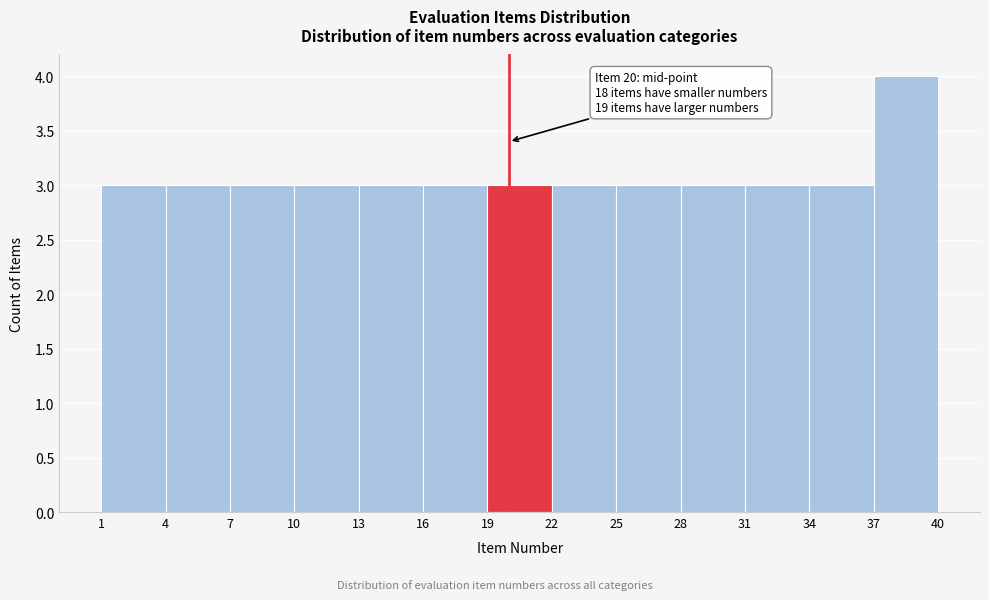

Over which range of the x-axis is the bar tallest?

37 to 40